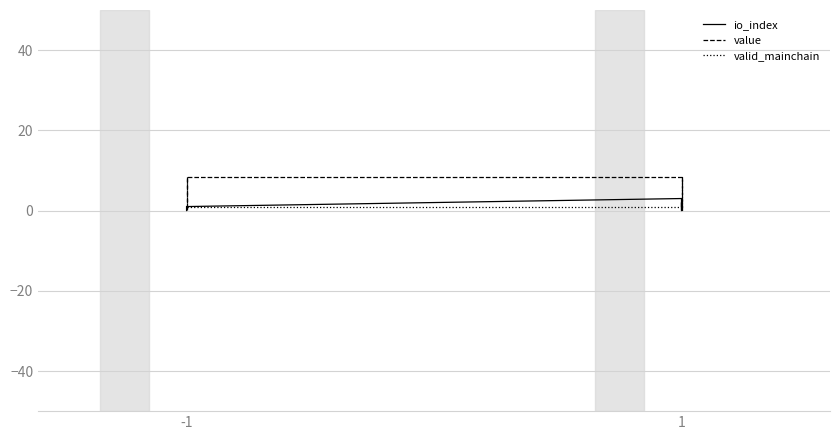

Reading right to left, extract all data points from this chart.

io_index: 1.0	2.0	0.0	3.0	1.0	0.0	0.0	1.0
value: 8.4	0.0	0.0	8.4	8.4	0.0	0.0	8.4
valid_mainchain: 1.0	1.0	1.0	1.0	1.0	1.0	1.0	1.0